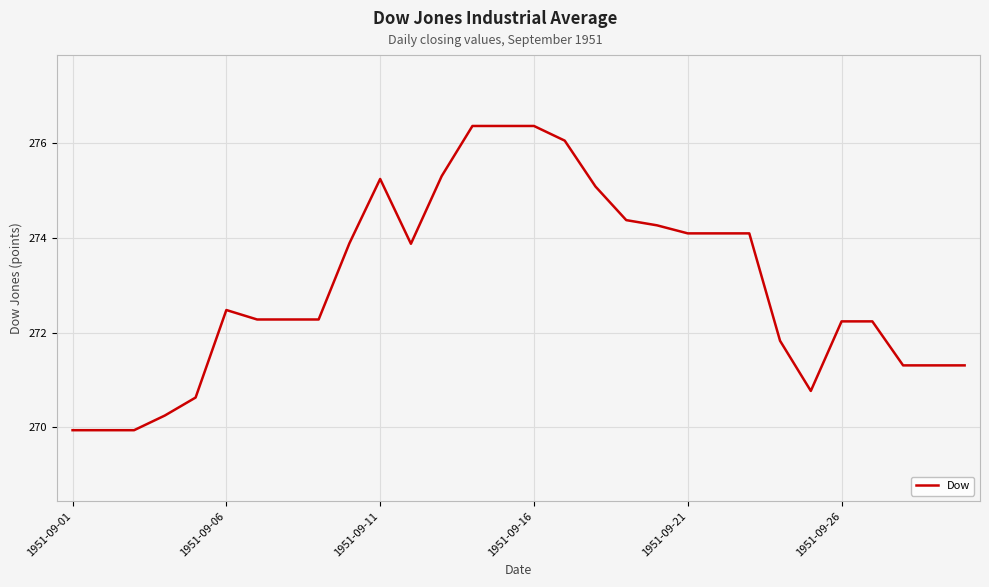

What is the smallest value displayed?

269.9